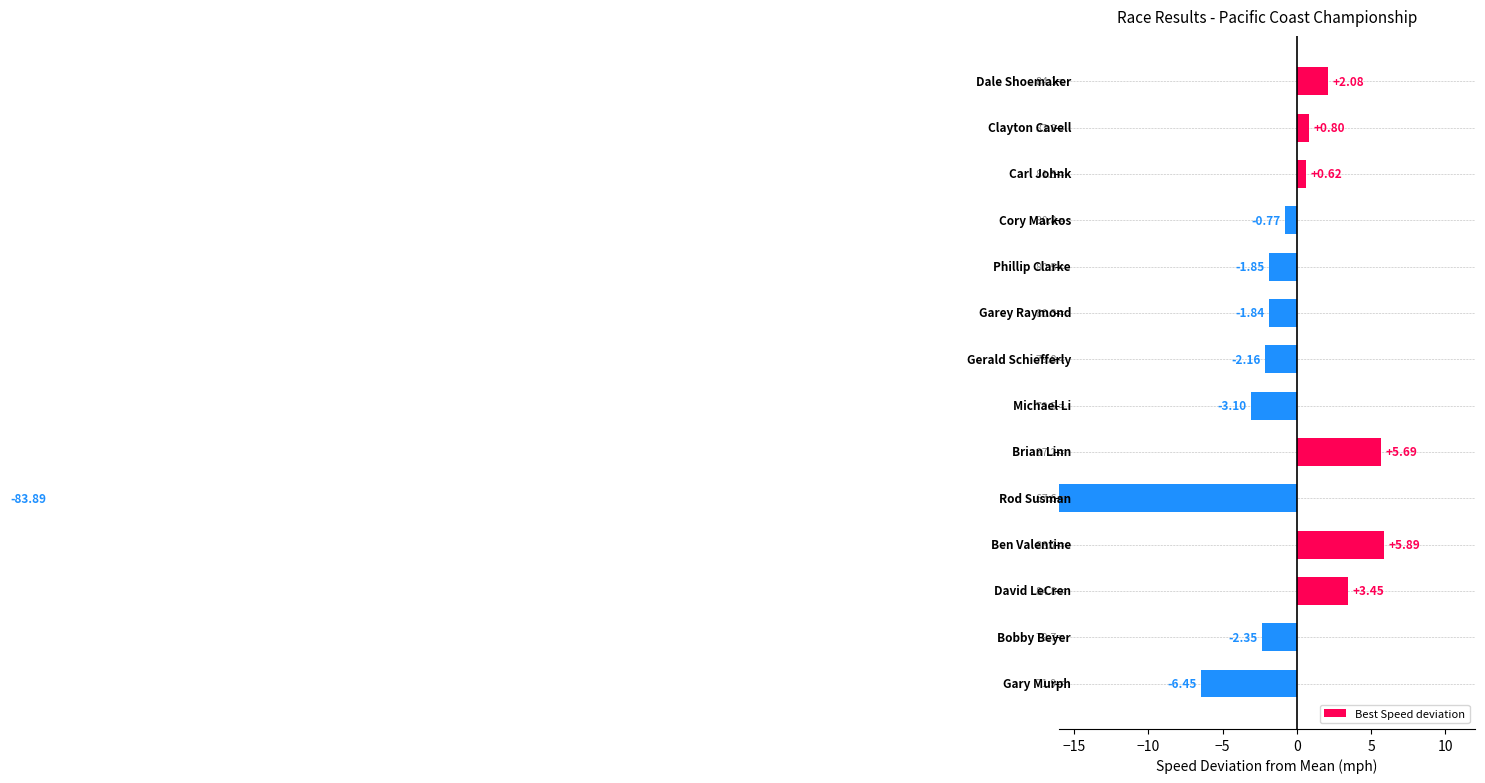

How many negative values are there?

8